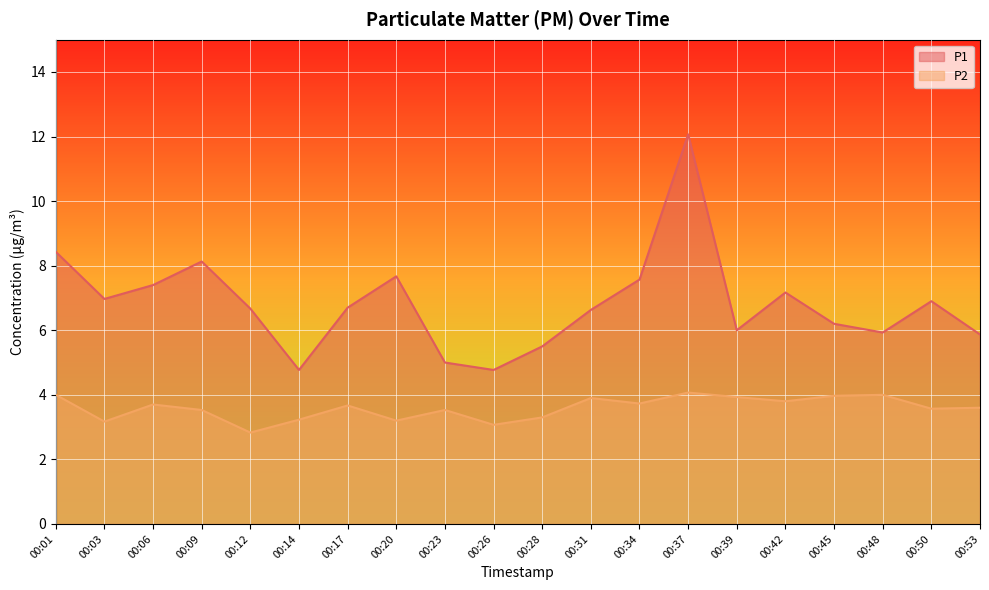

Rank the series at 00:31 from highest to lowest value.

P1, P2